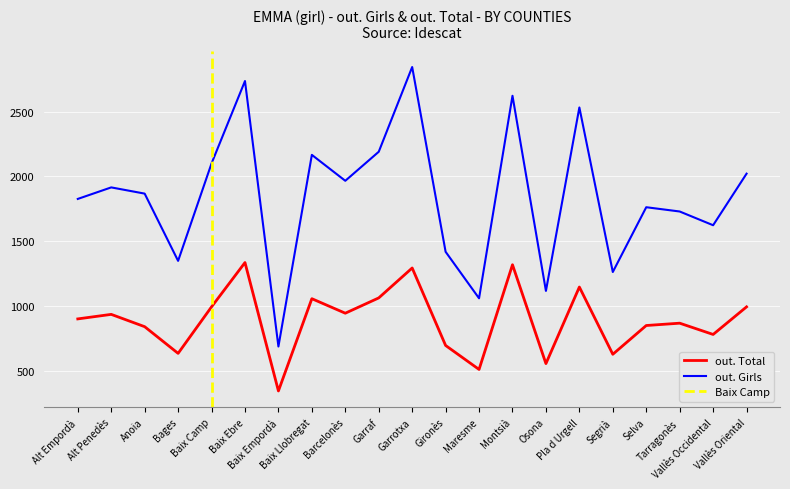

True or false: out. Total and out. Girls intersect in this chart.

False